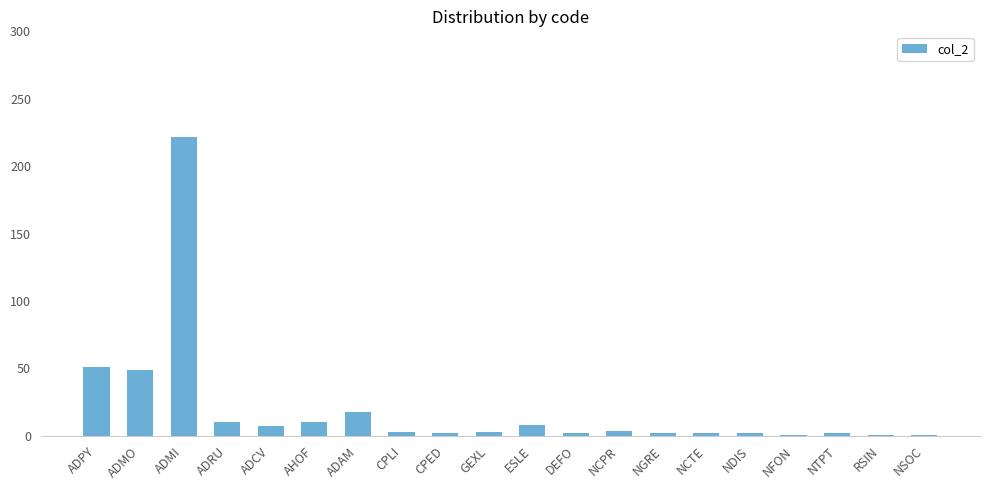

What is the change in value from ADCV to NTPT?

-5